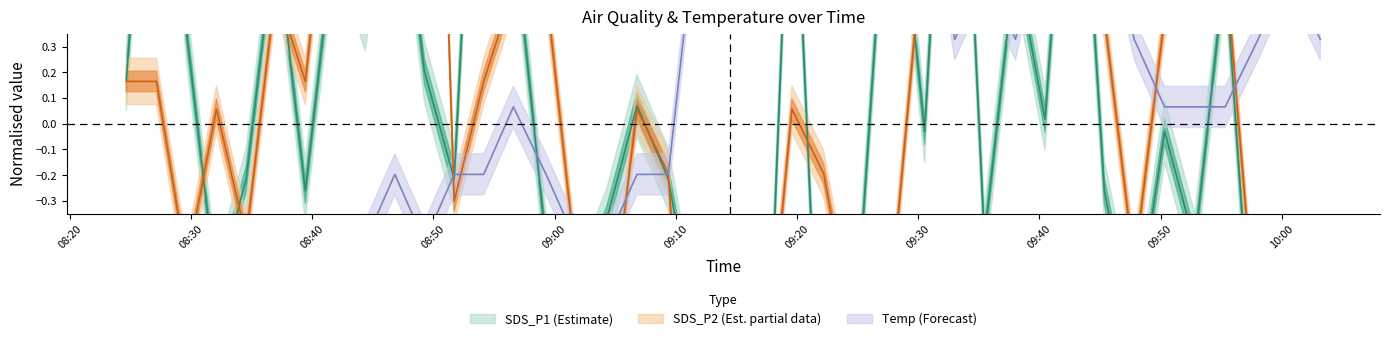

Which series changed the most between 2021/09/30 09:06:48 and 2021/09/30 09:30:32?

Temp